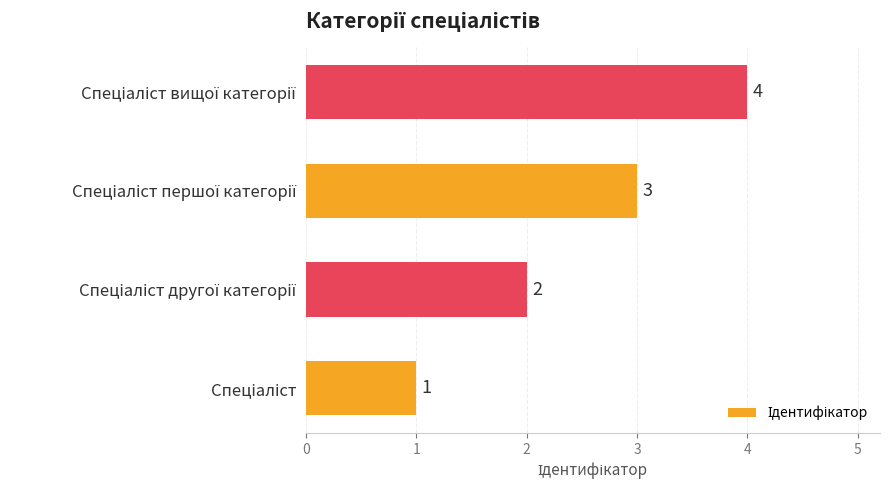

What is the difference between the second highest and second lowest values?

1